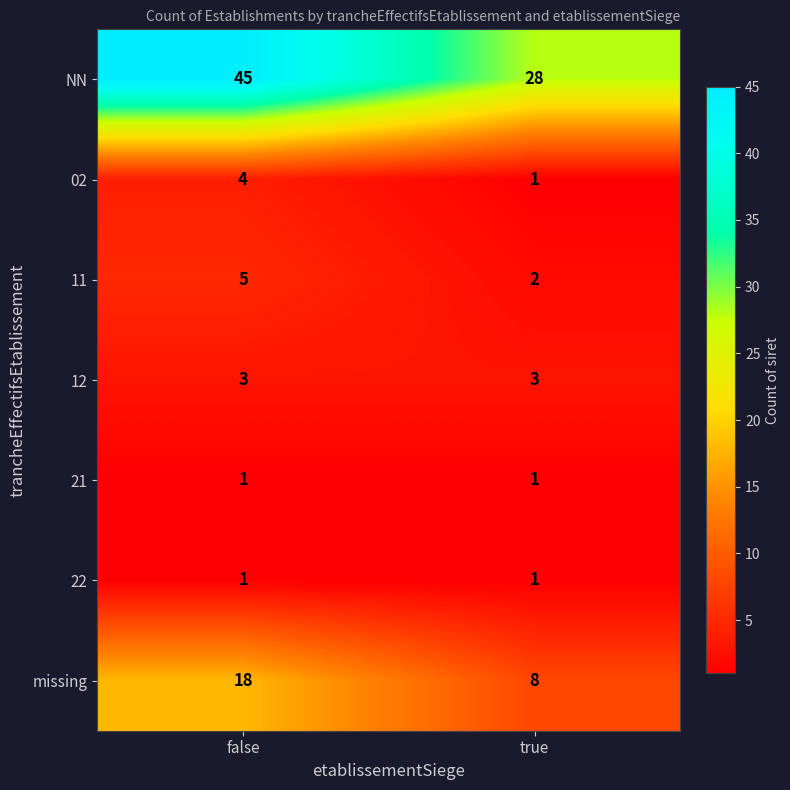

What is the minimum value shown in the chart?

1